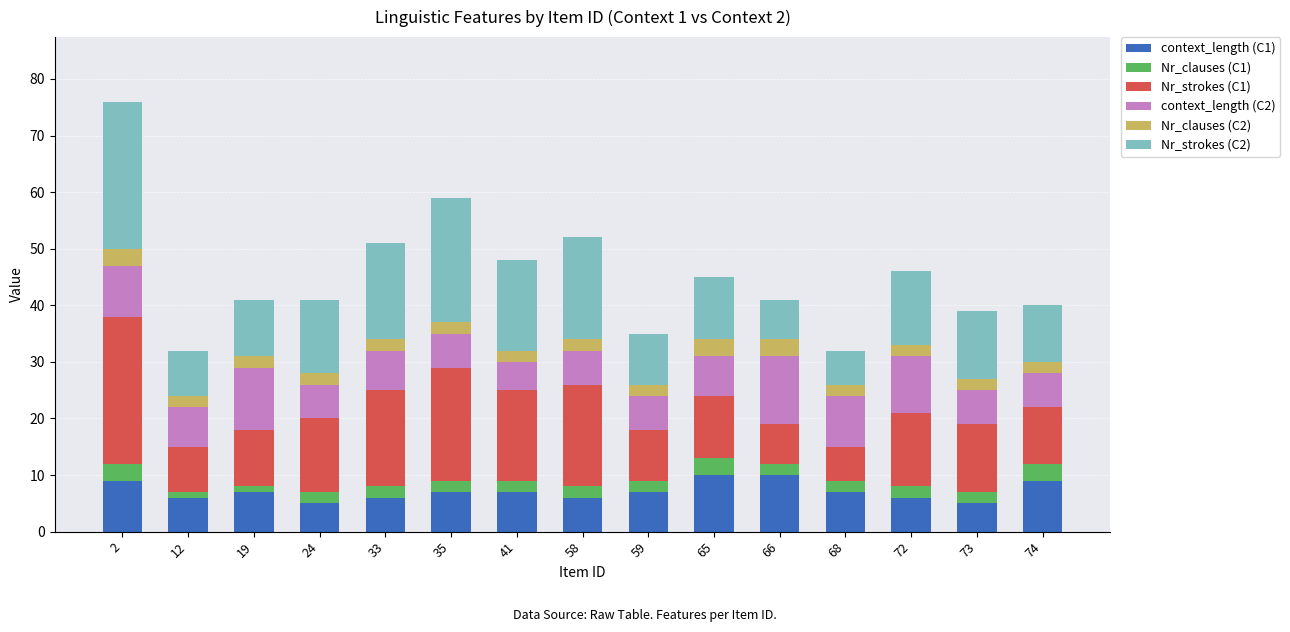

At which category is the sum across all series the highest?

2